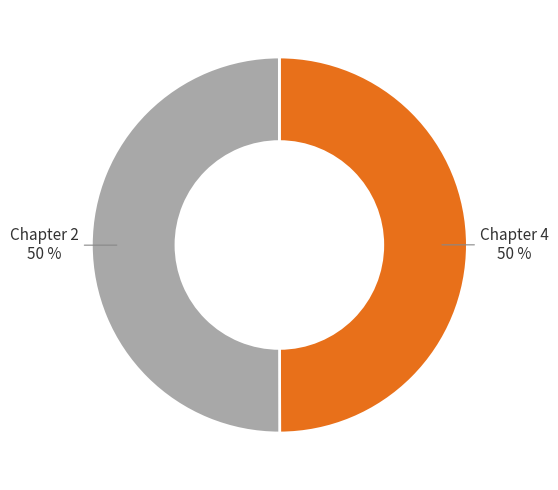

What is the ratio of the value at Chapter 4 to the value at Chapter 2?

1.0